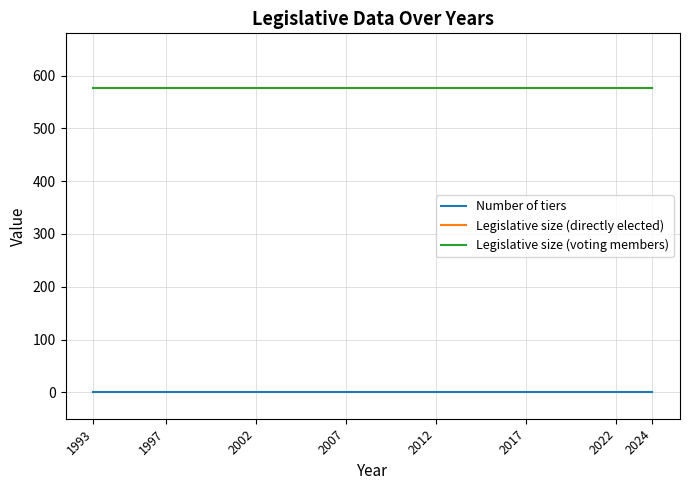

What is the difference between the highest and lowest values at 2012?

576